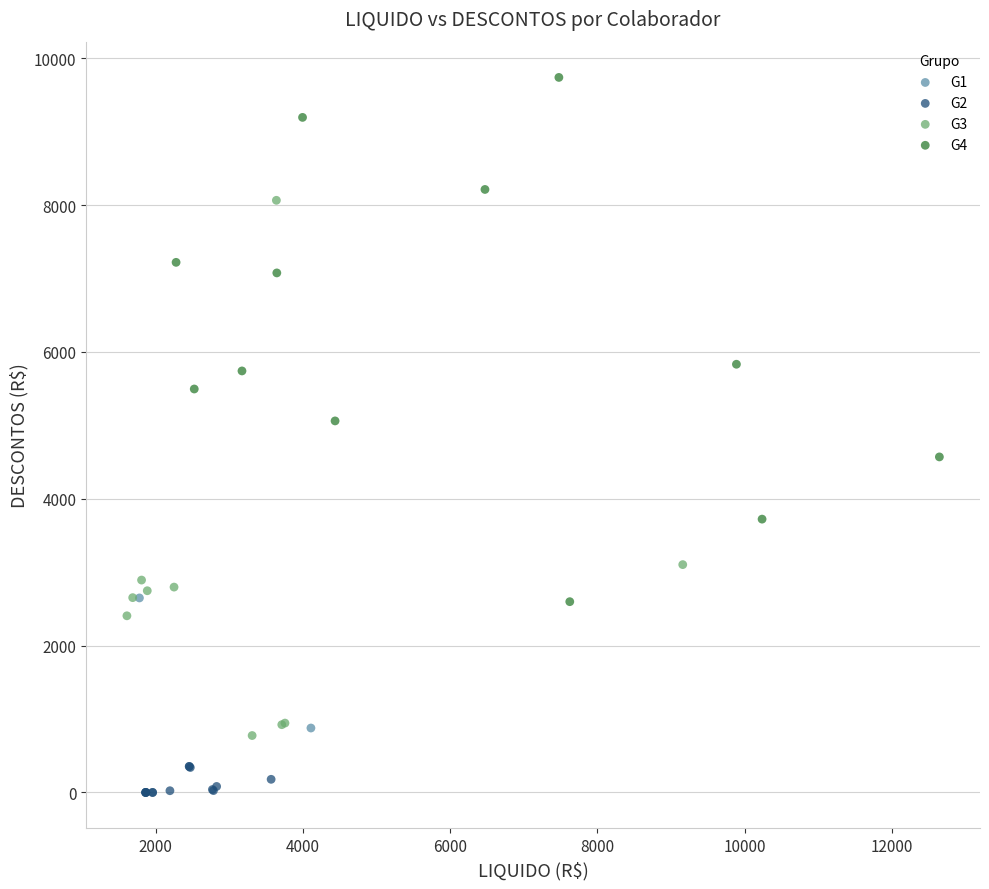

What are all the series names shown in the legend?

G1, G2, G3, G4